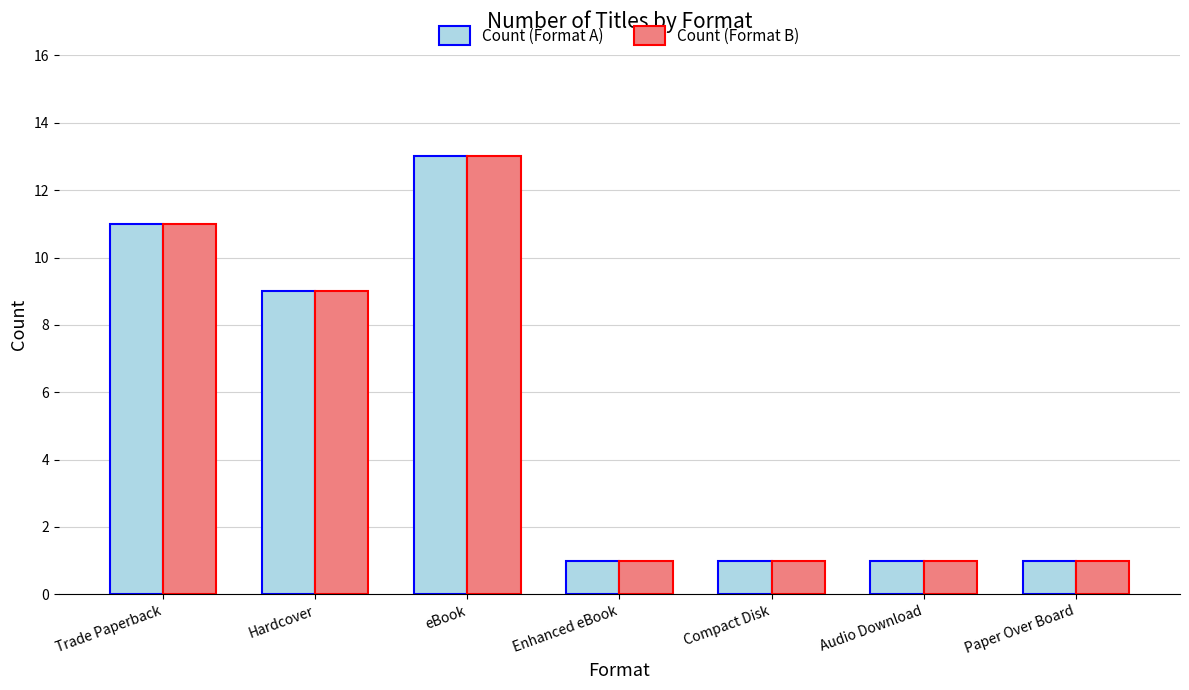

Which category has the highest value in the Count (Format A) series?

eBook